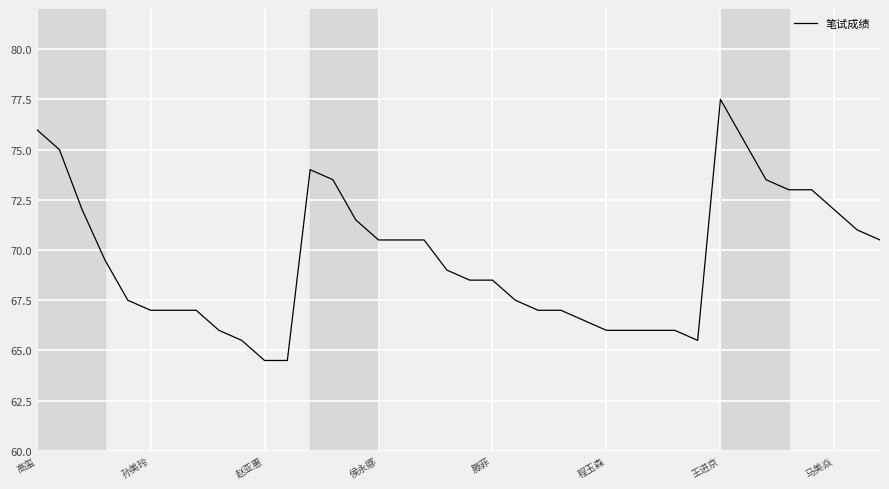

What is the minimum value shown in the chart?

64.5